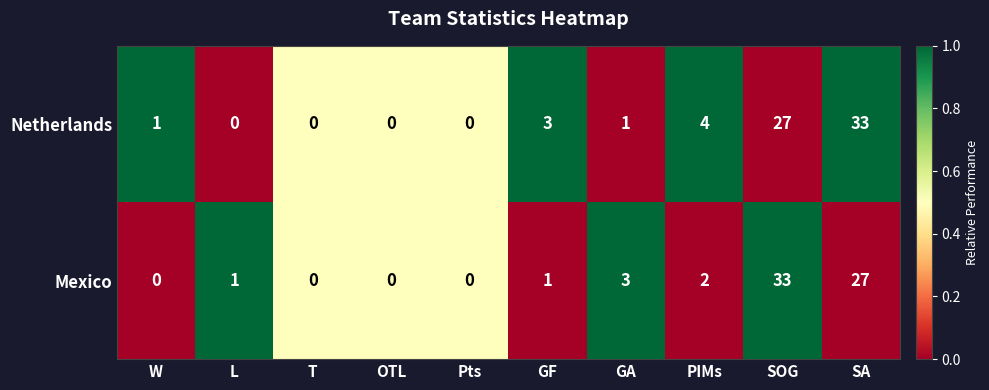

Rank the series at SA from lowest to highest value.

Mexico, Netherlands